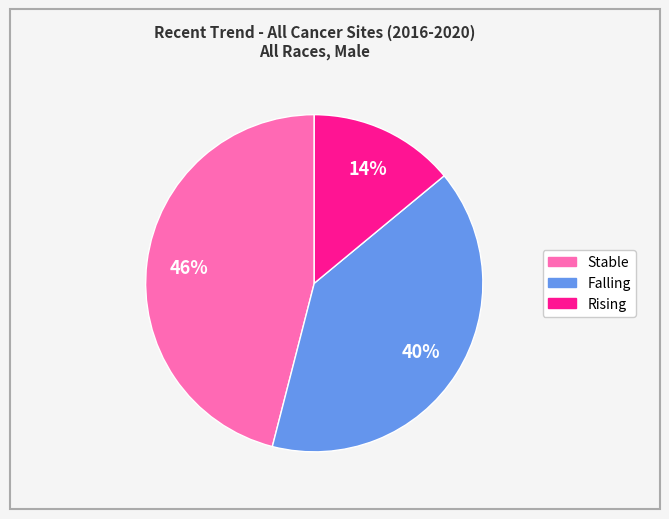

To the nearest percent, what is the difference between the largest and smallest slice percentages?

32%